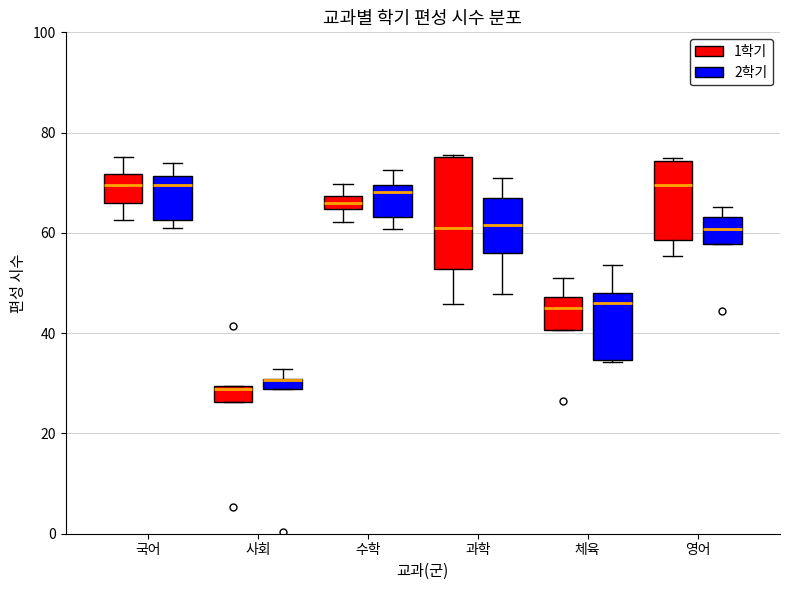

Where is the lower edge of the box for 국어 (2학기) on the y-axis? The values are not printed on the chart, so give them approximately, as read against the axis.

62